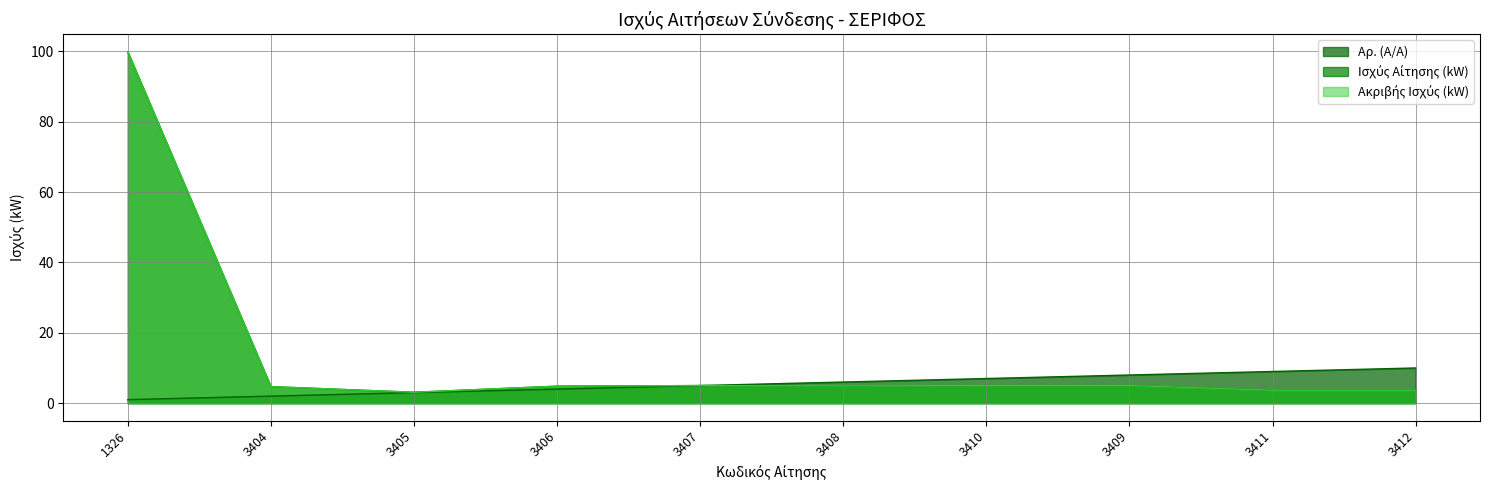

What is the spread (max minus min) of values at 3410?

2.0